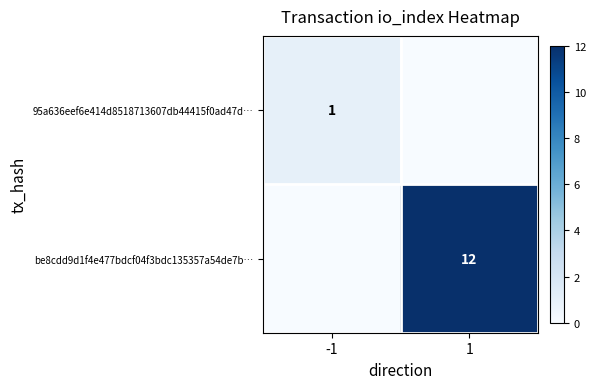

Which label corresponds to the largest value in the chart?

1